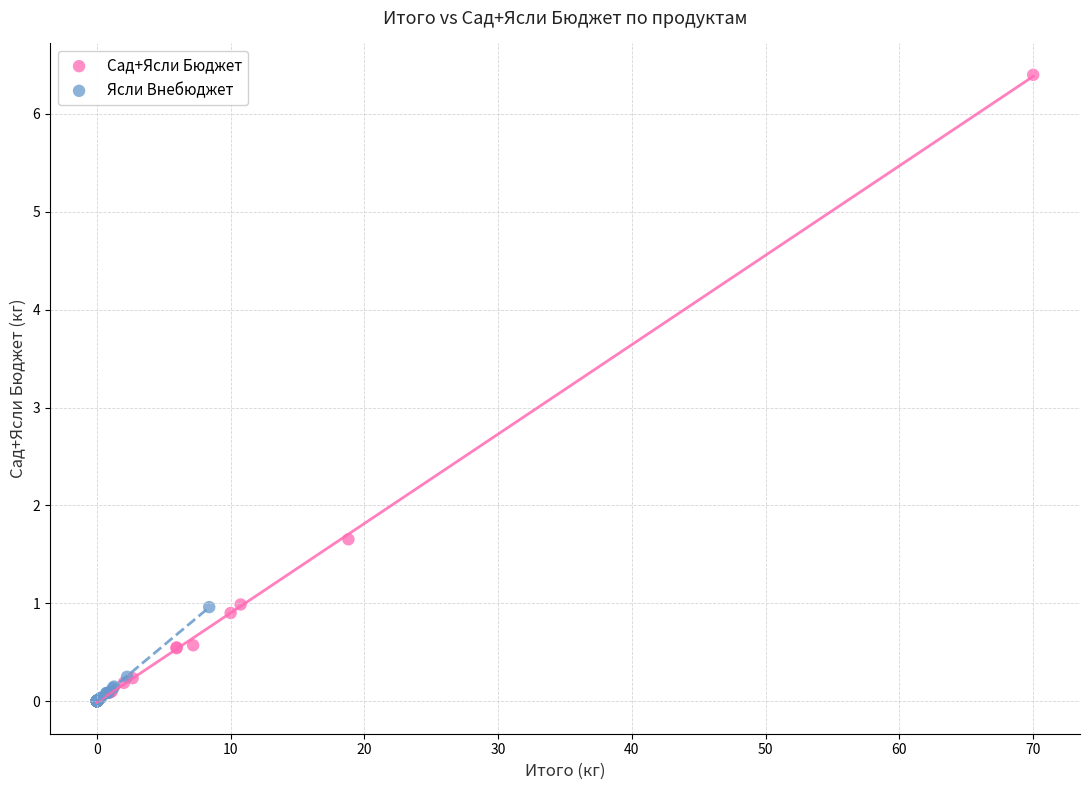

What are all the series names shown in the legend?

Сад+Ясли Бюджет, Ясли Внебюджет